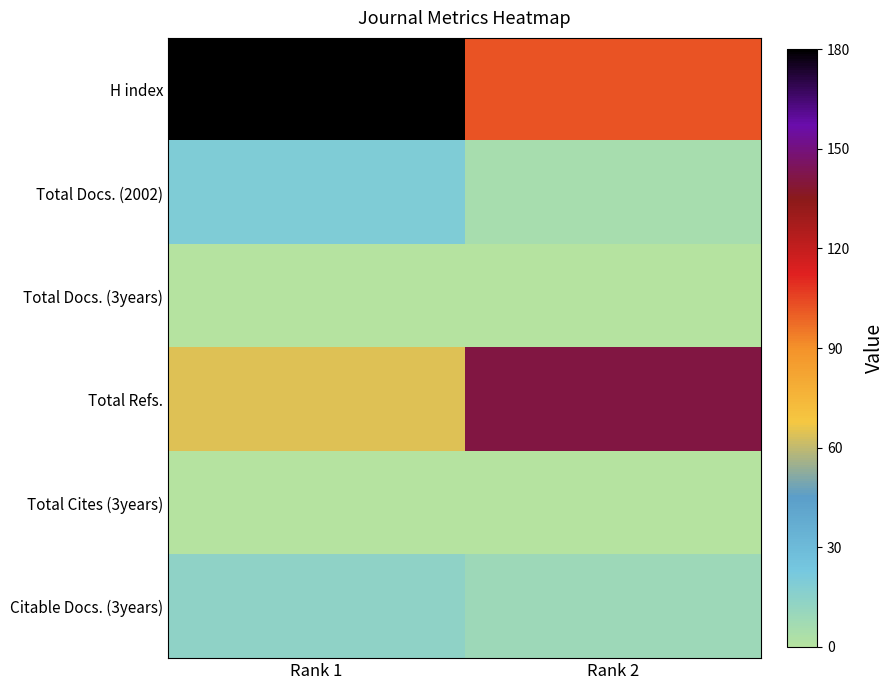

List the series in order of their peak value, highest first.

H index, Total Refs., Total Docs. (2002), Citable Docs. (3years), Total Docs. (3years), Total Cites (3years)